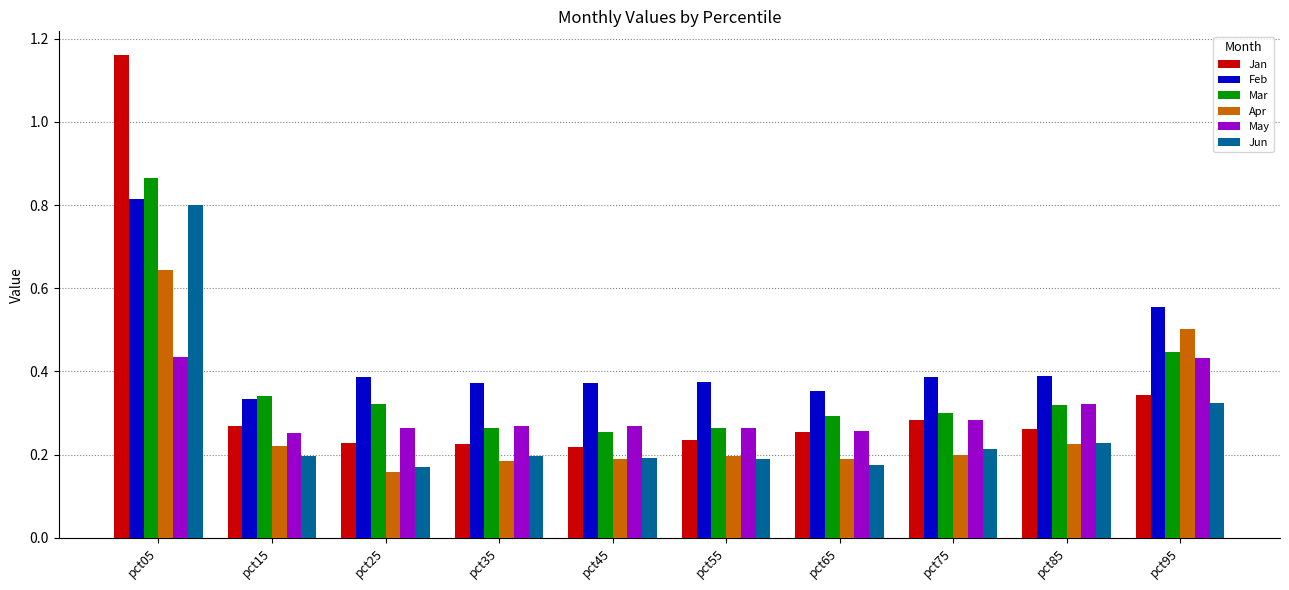

Which series has the largest range (max minus min)?

Jan